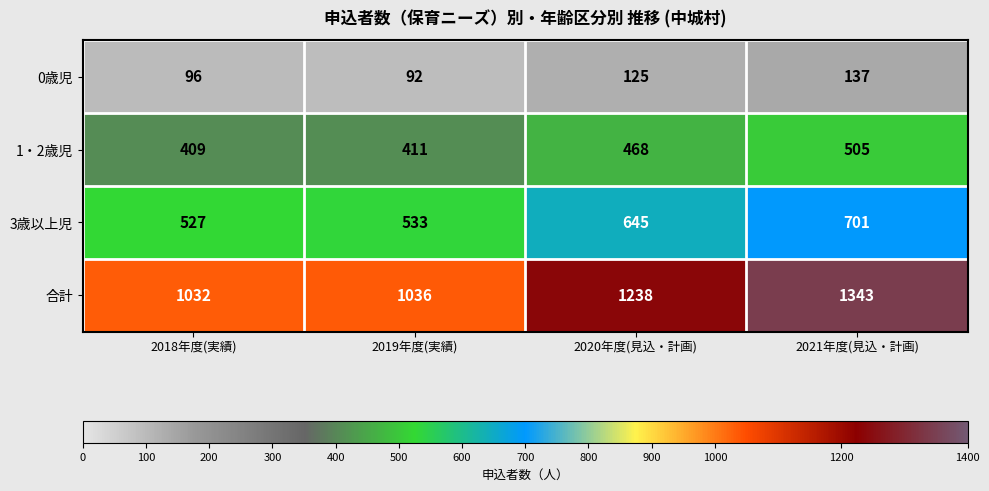

Reading left to right, extract all data points from this chart.

0歳児: 2018年度(実績)=96	2019年度(実績)=92	2020年度(見込・計画)=125	2021年度(見込・計画)=137
1・2歳児: 2018年度(実績)=409	2019年度(実績)=411	2020年度(見込・計画)=468	2021年度(見込・計画)=505
3歳以上児: 2018年度(実績)=527	2019年度(実績)=533	2020年度(見込・計画)=645	2021年度(見込・計画)=701
合計: 2018年度(実績)=1032	2019年度(実績)=1036	2020年度(見込・計画)=1238	2021年度(見込・計画)=1343